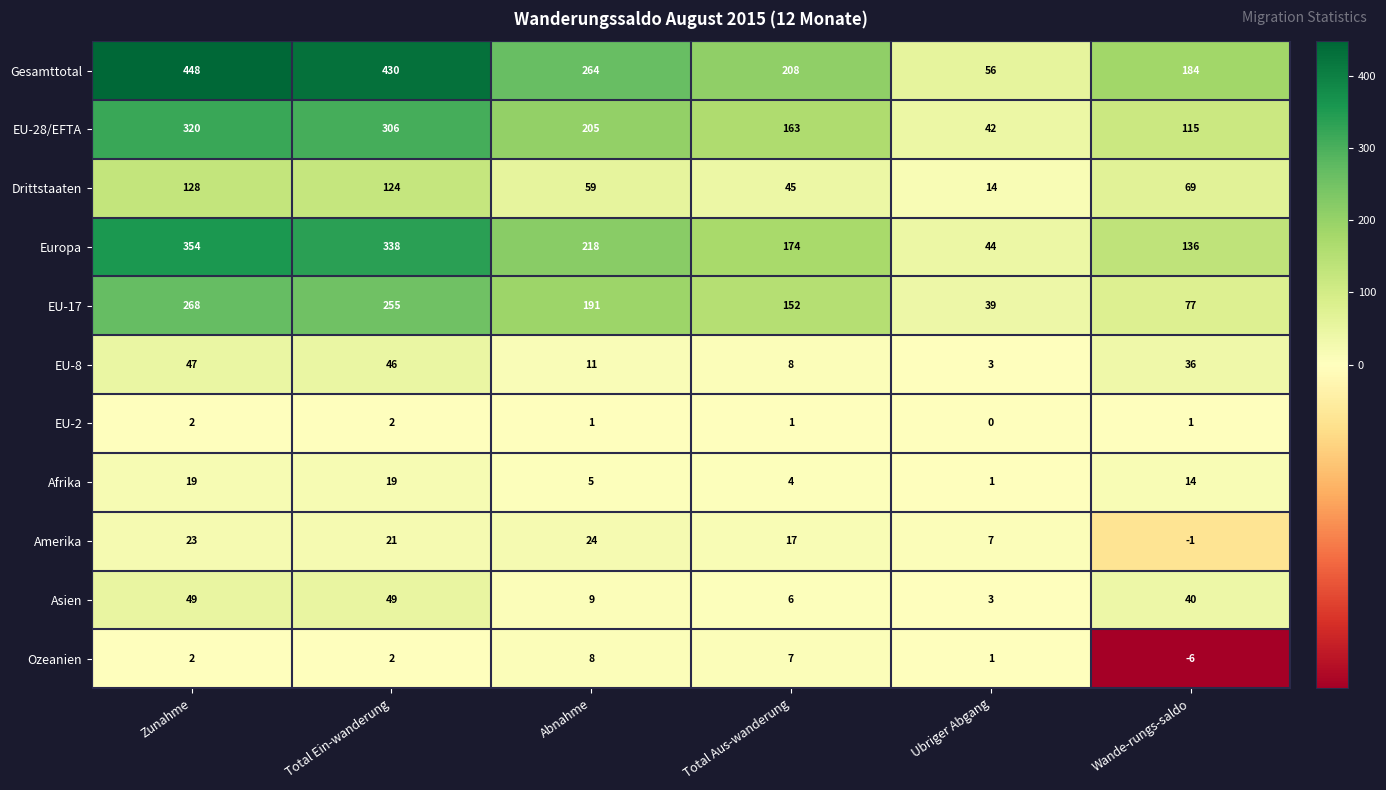

Between Ubriger Abgang and Wande-rungs-saldo, which series saw the biggest shift?

Gesamttotal